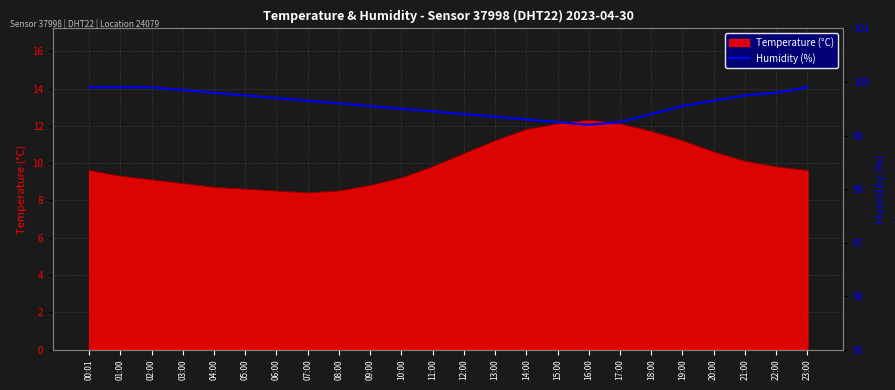

Is it true that Temperature (°C) equals 15.1 at 05:00?

False